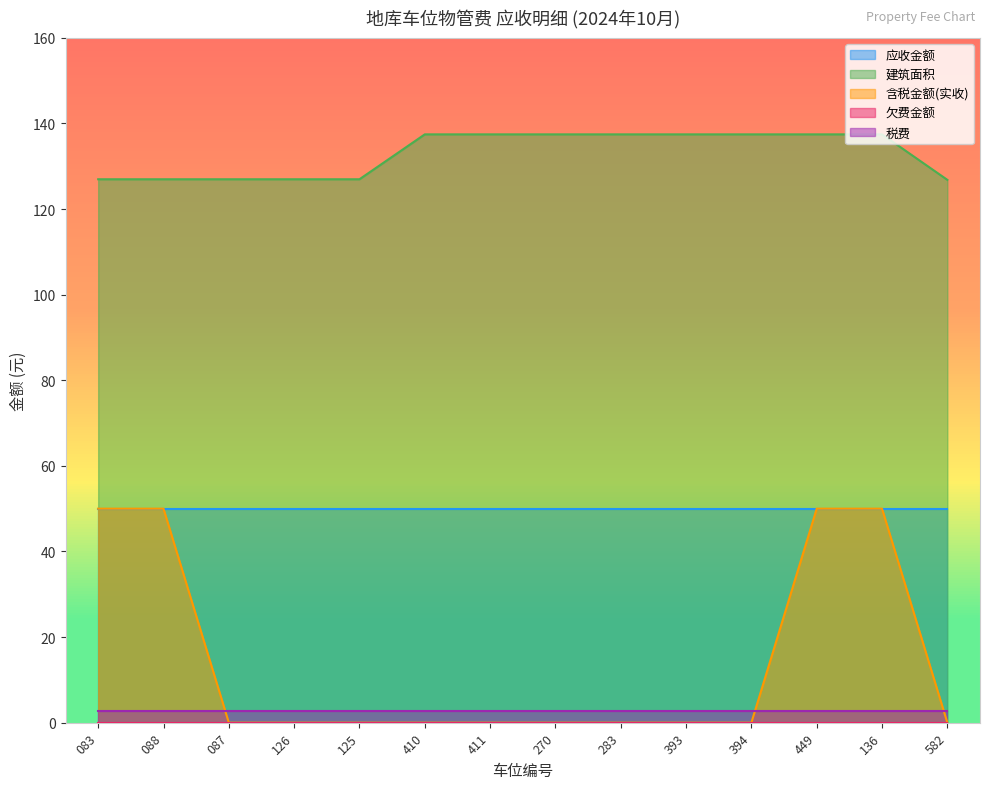

What is the sum of the 建筑面积 values at 394 and 087?

264.4